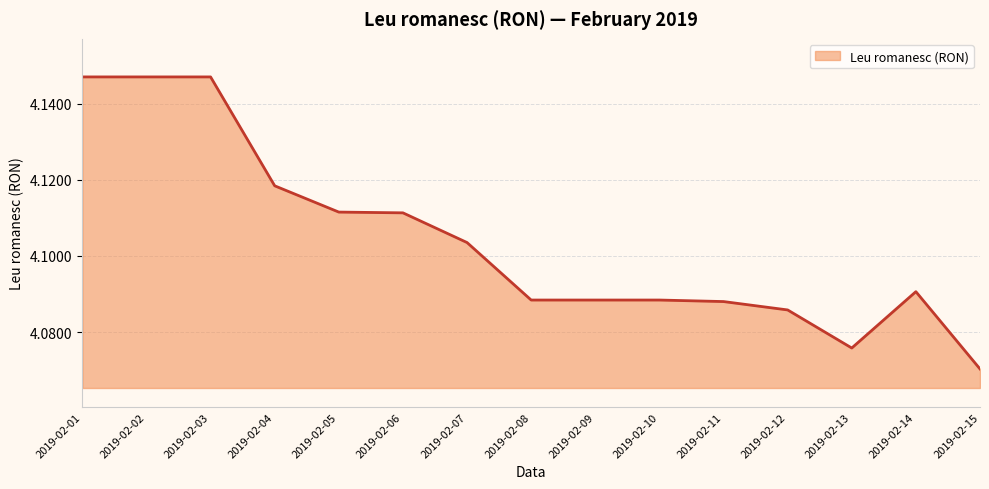

The value at 2019-02-11 is 0.8. True or false?

False